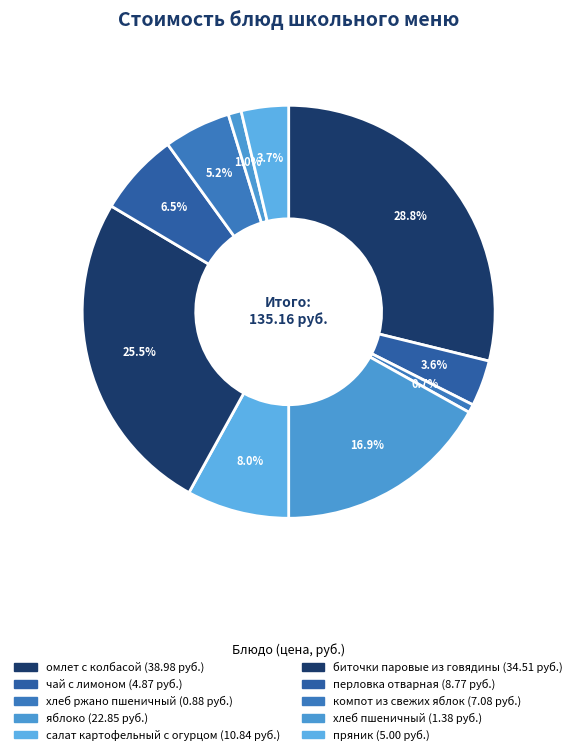

Rank the categories by value from lowest to highest.

хлеб ржано пшеничный, хлеб пшеничный, чай с лимоном, пряник, компот из свежих яблок, перловка отварная, салат картофельный с огурцом, яблоко, биточки паровые из говядины, омлет с колбасой